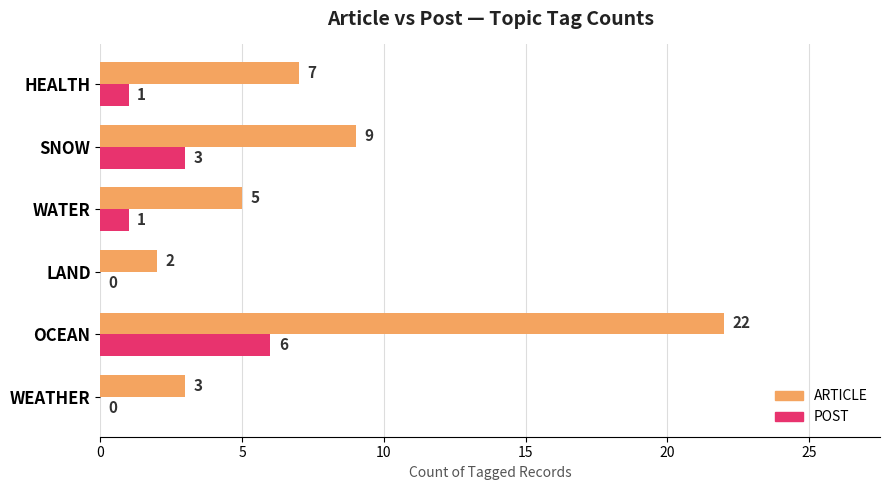

True or false: POST has a value of 1 at HEALTH.

True